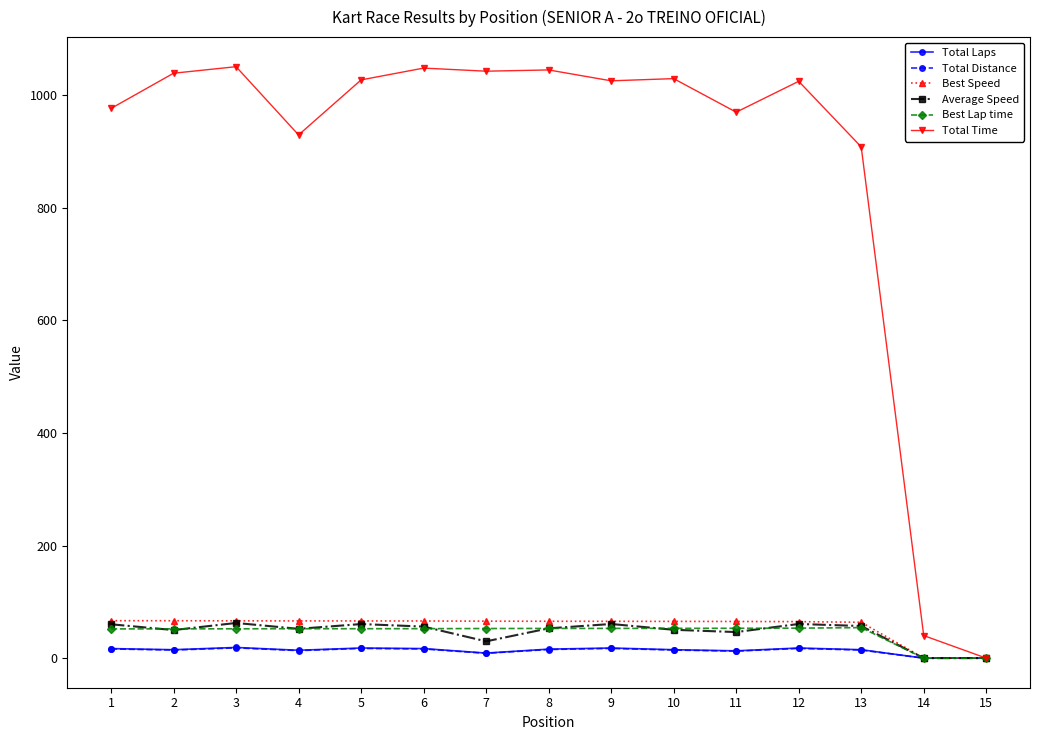

Is this an area chart (filled region under the line)?

No